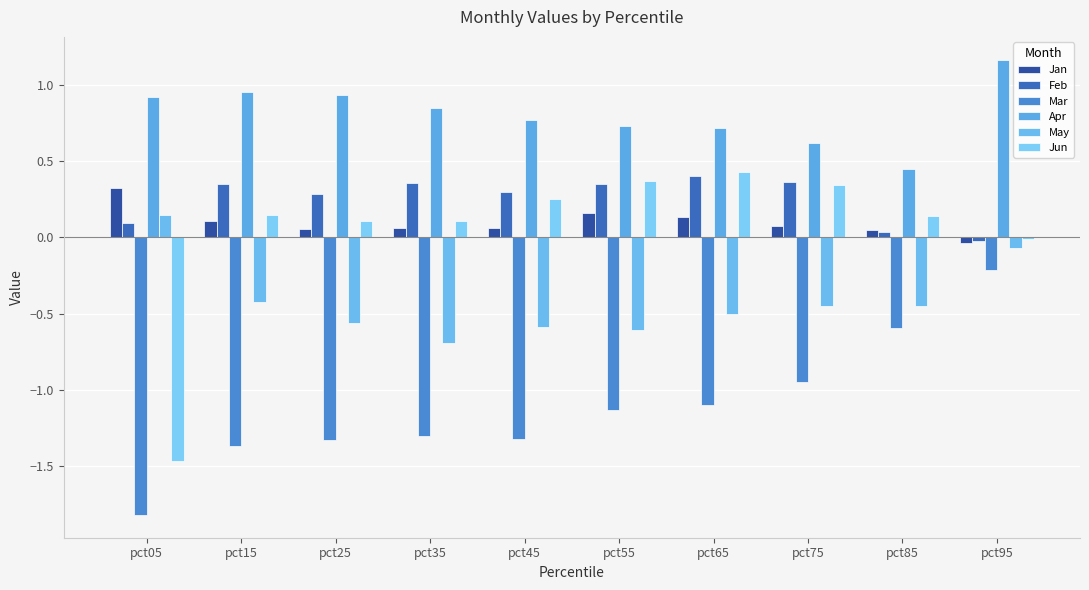

At which label does Mar first exceed -1?

pct75